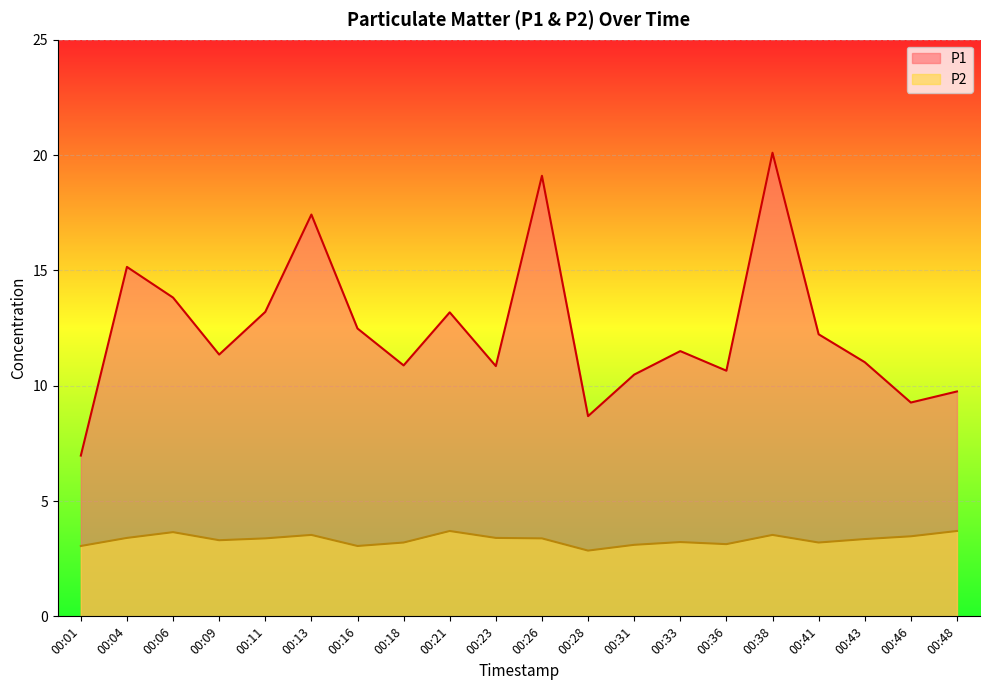

At which category is the sum across all series the highest?

00:38